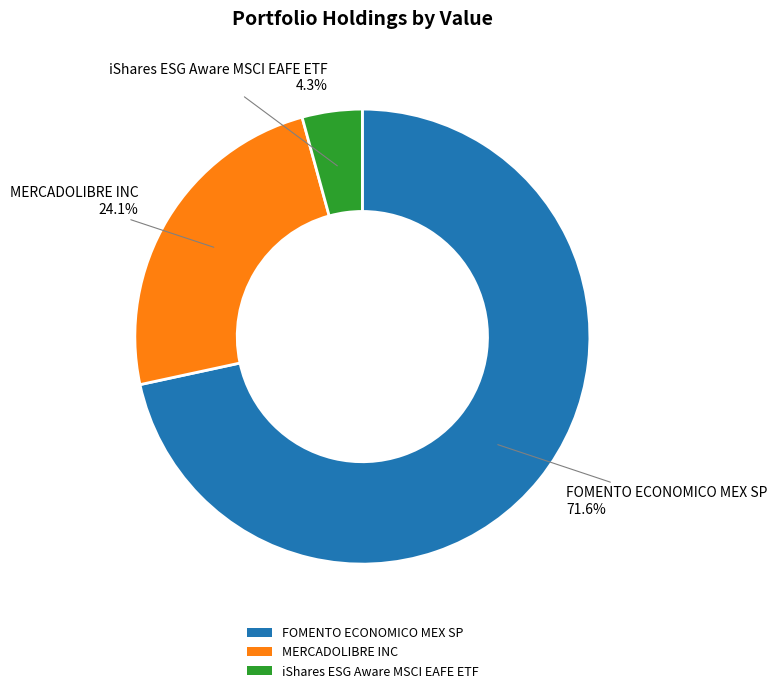

To the nearest percent, what percentage of the pie is MERCADOLIBRE INC?

24%